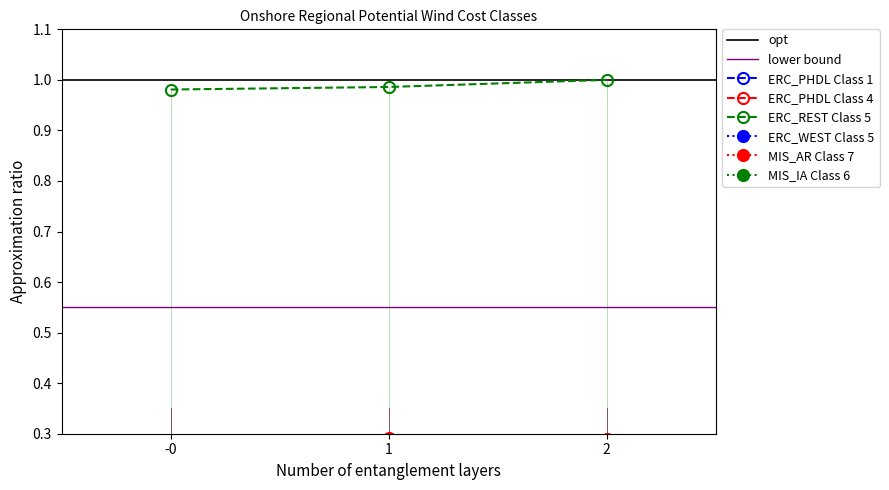

The value of ERC_REST Class 5 at 2 is 1.0. True or false?

True